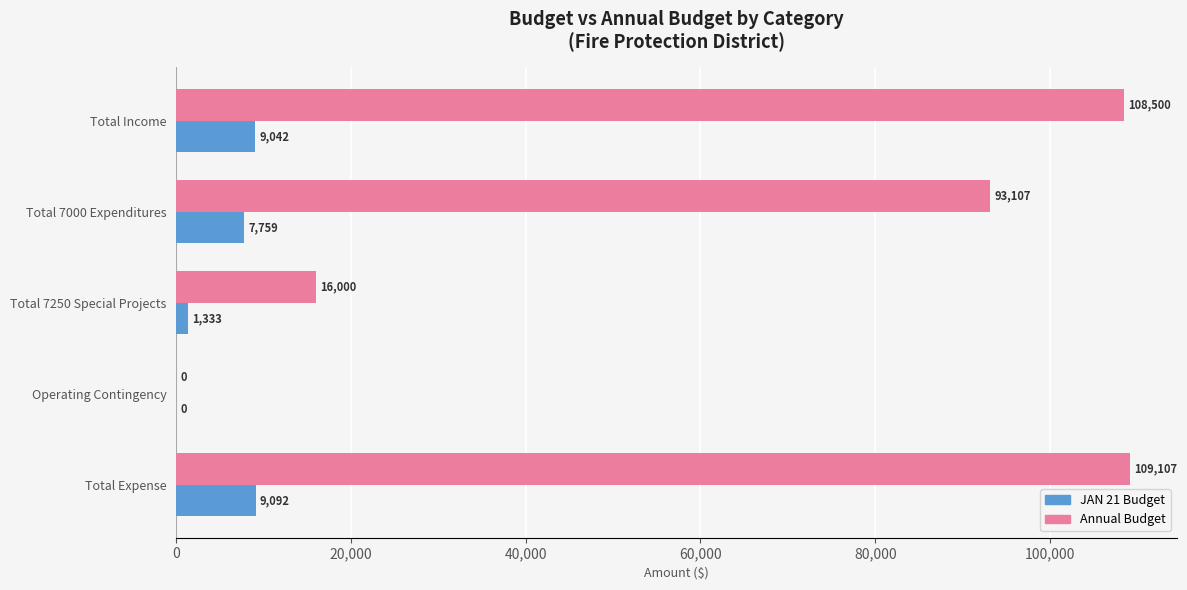

What is the sum of all Annual Budget values?

326714.0